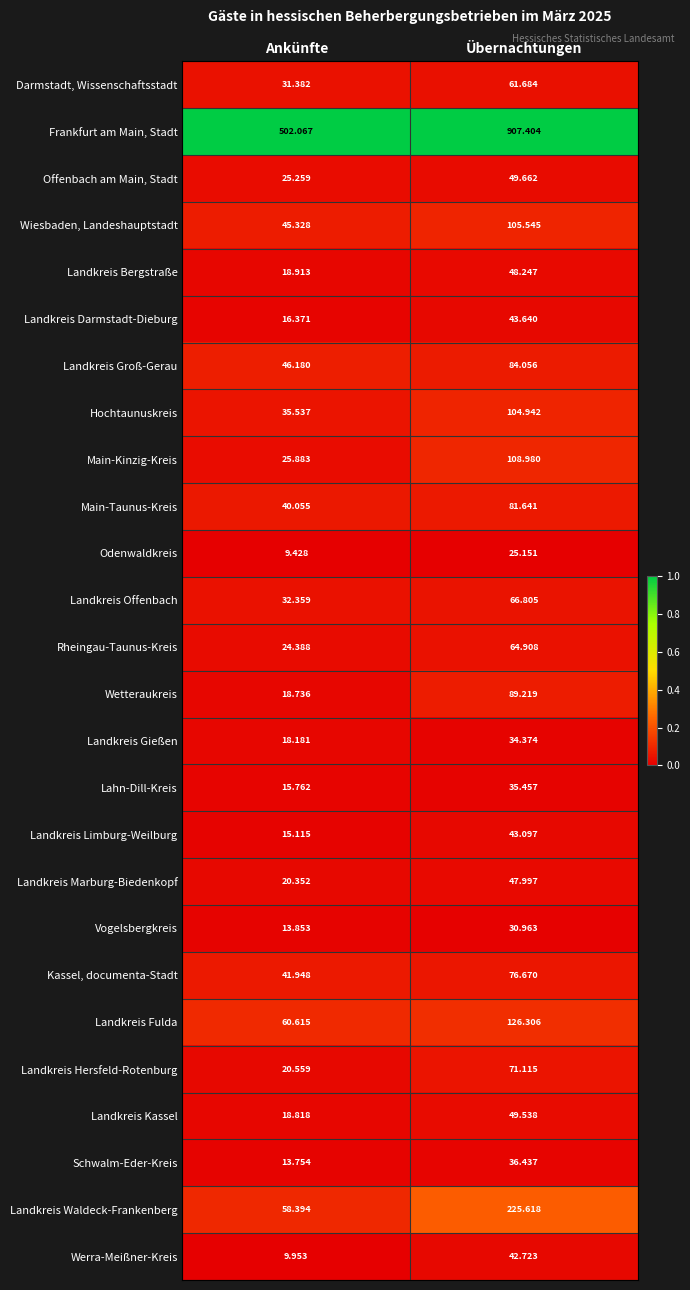

At which label does Landkreis Groß-Gerau reach its minimum?

Ankünfte